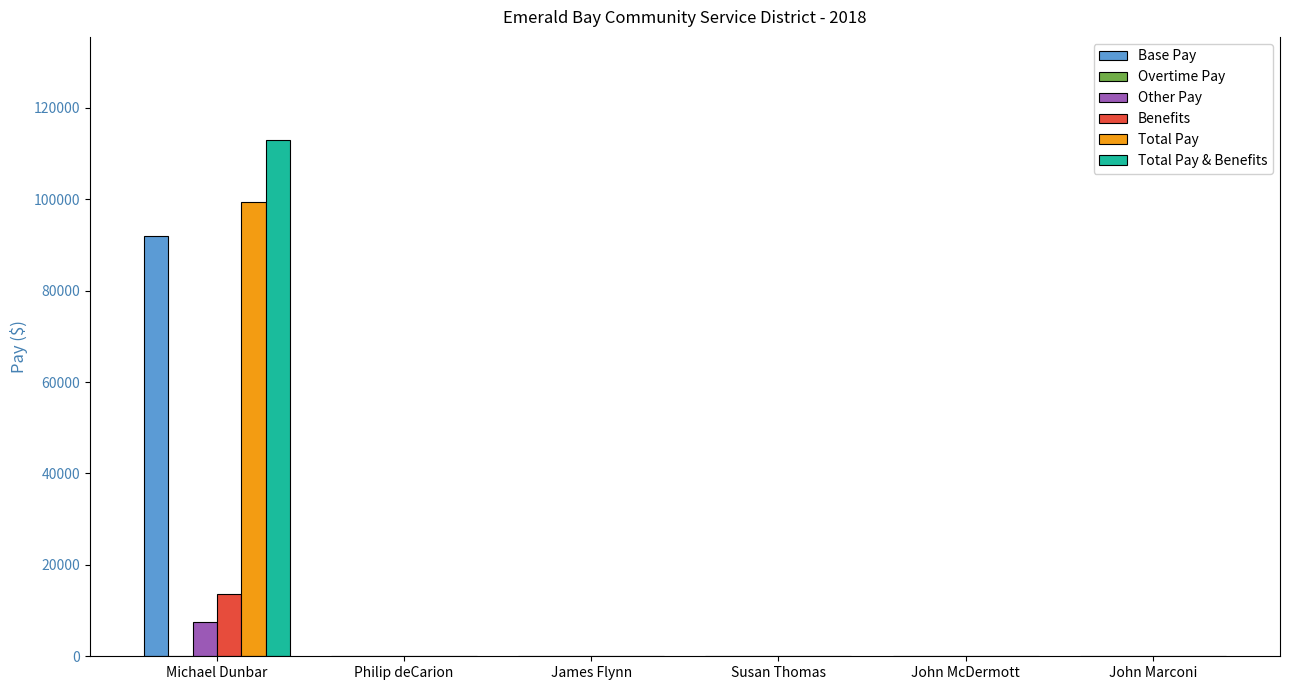

True or false: Total Pay has a value of 38228 at Michael Dunbar.

False